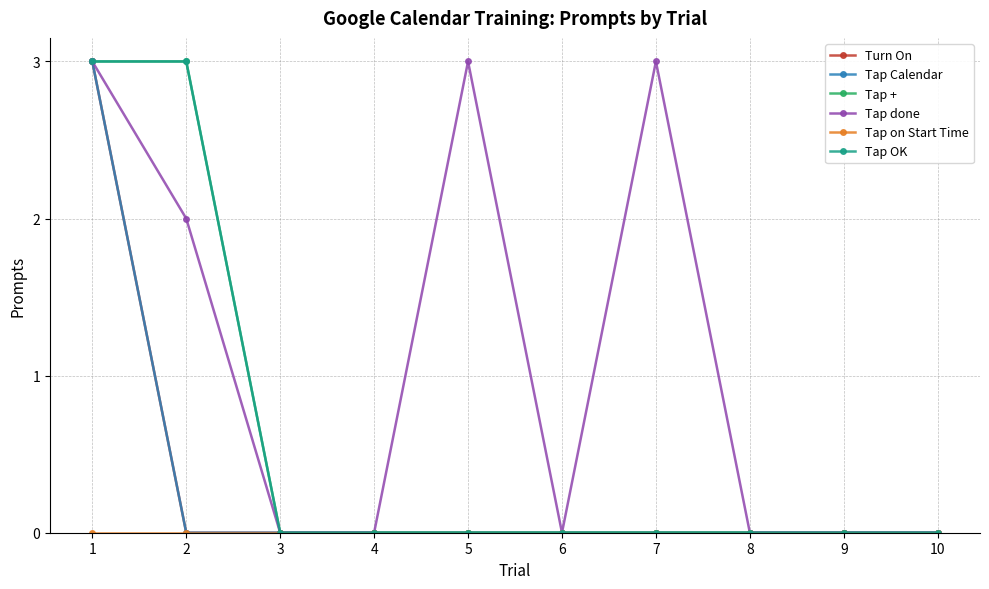

Does the chart have visible grid lines?

Yes